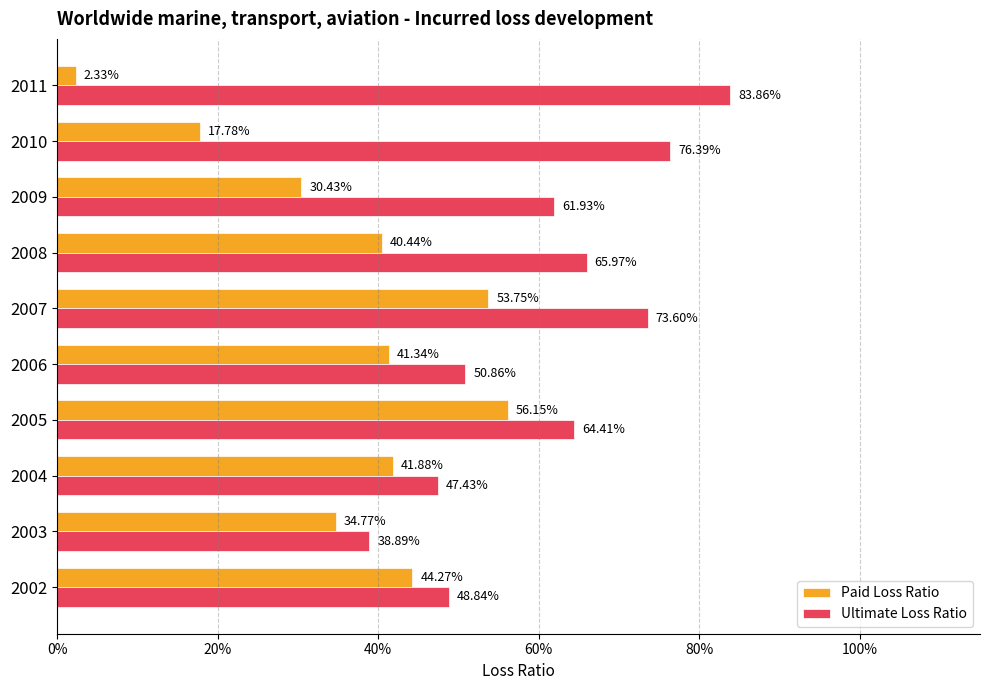

What are all the series names shown in the legend?

Paid Loss Ratio, Ultimate Loss Ratio